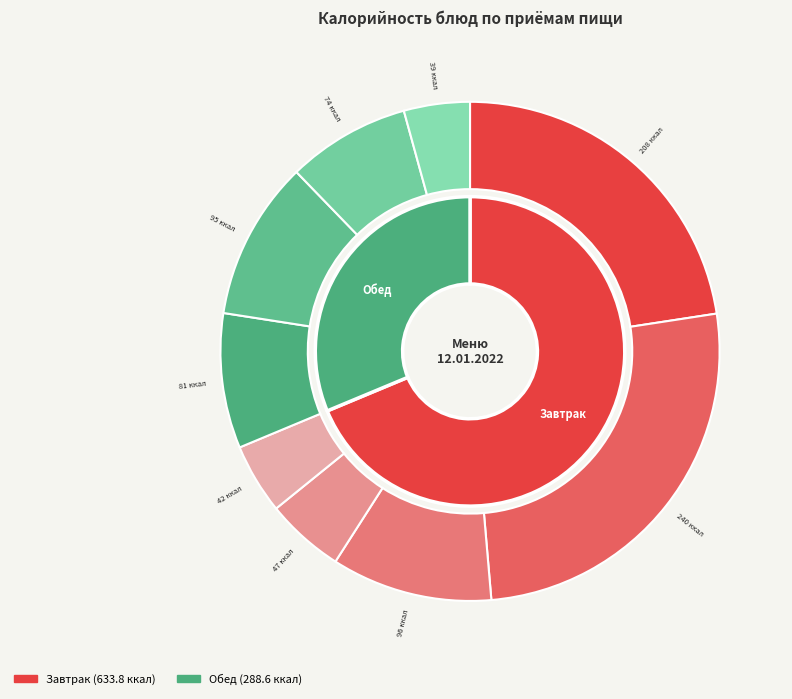

To the nearest percent, what portion does Компот из смеси сухофруктов represent?

10%